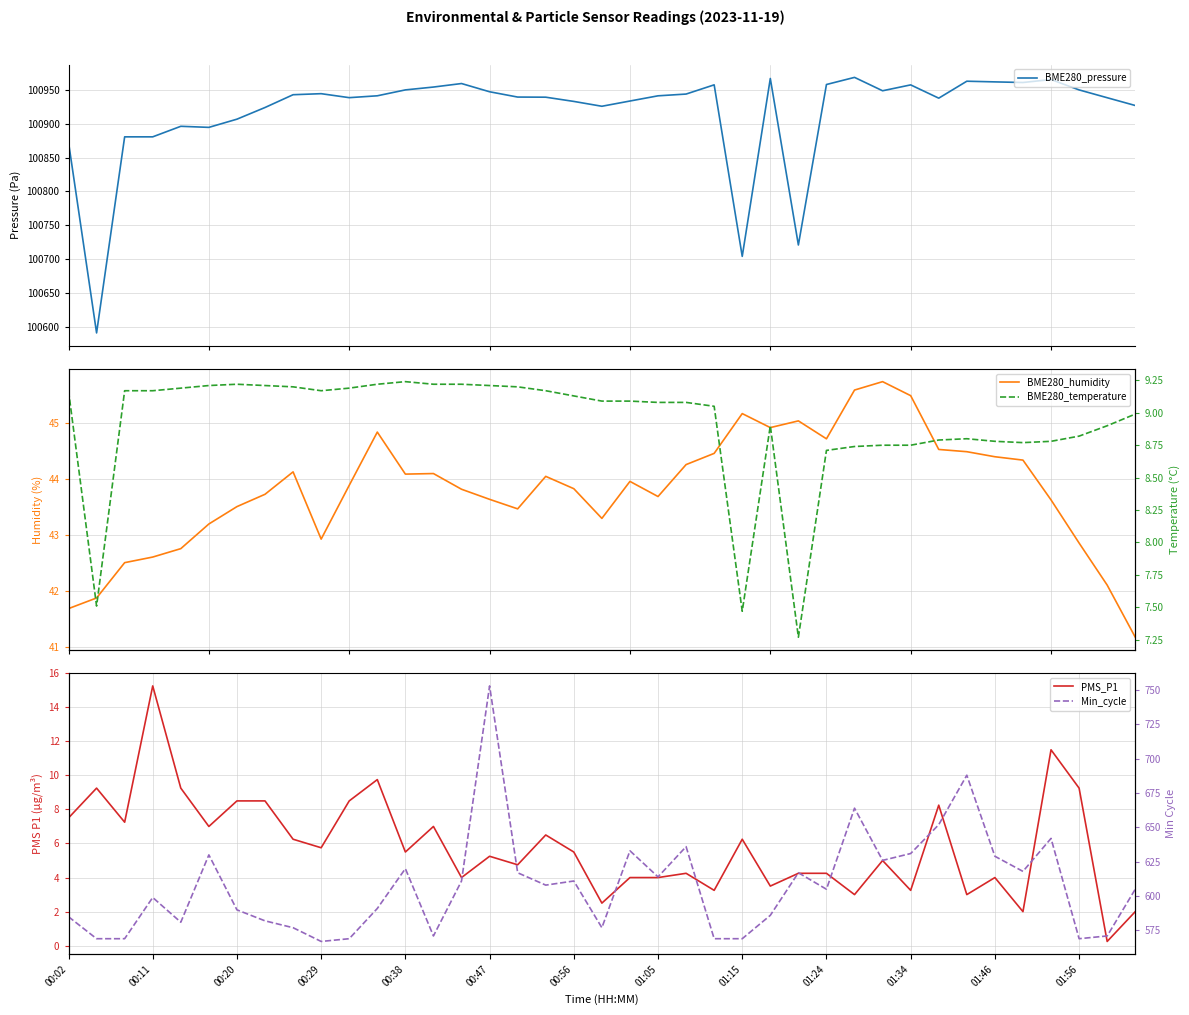

How many values in the PMS_P1 series exceed 5?

21